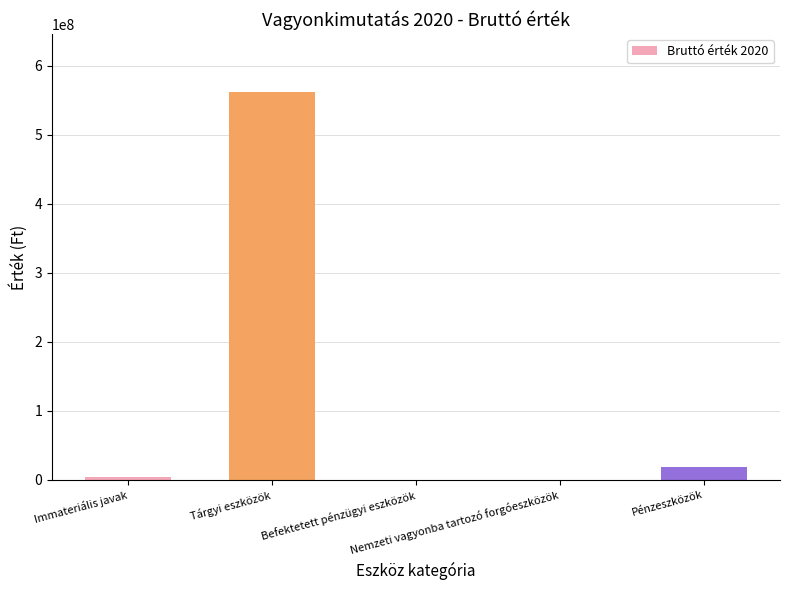

What is the maximum value shown in the chart?

561994483